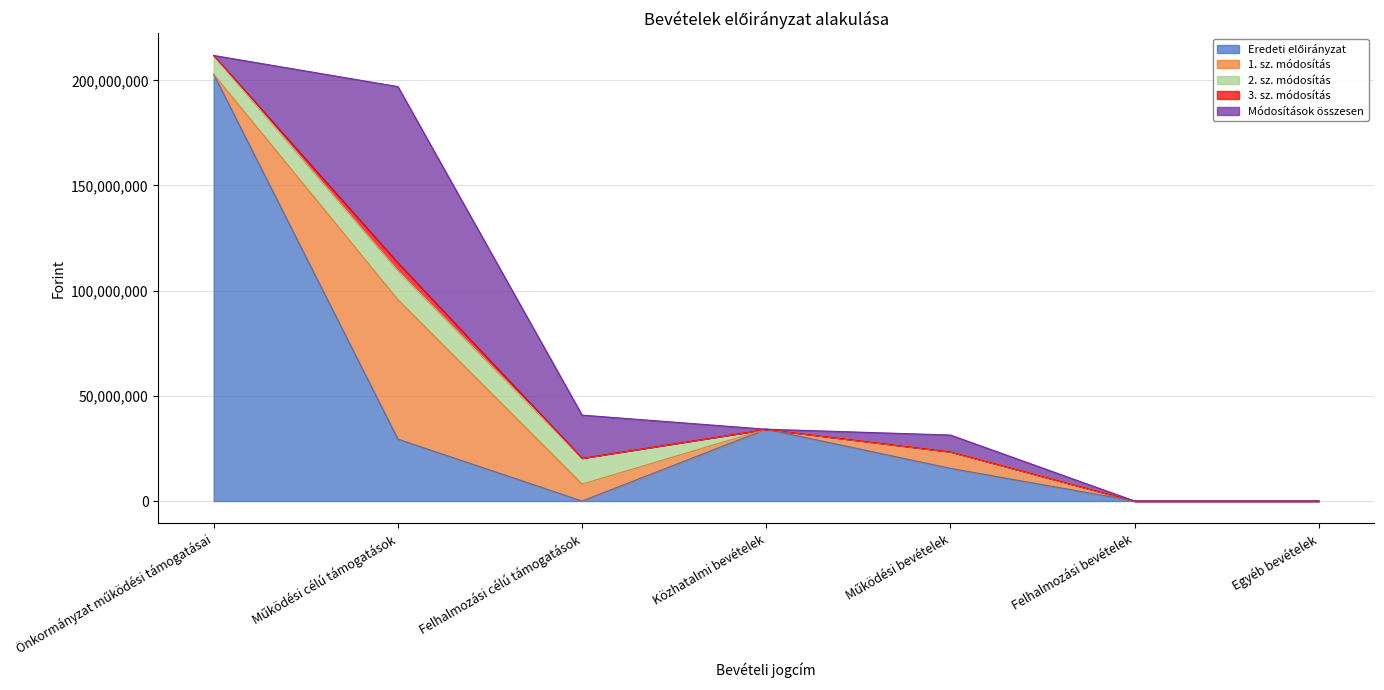

What is the difference between the maximum and minimum values in the 1. sz. módosítás series?

66294258